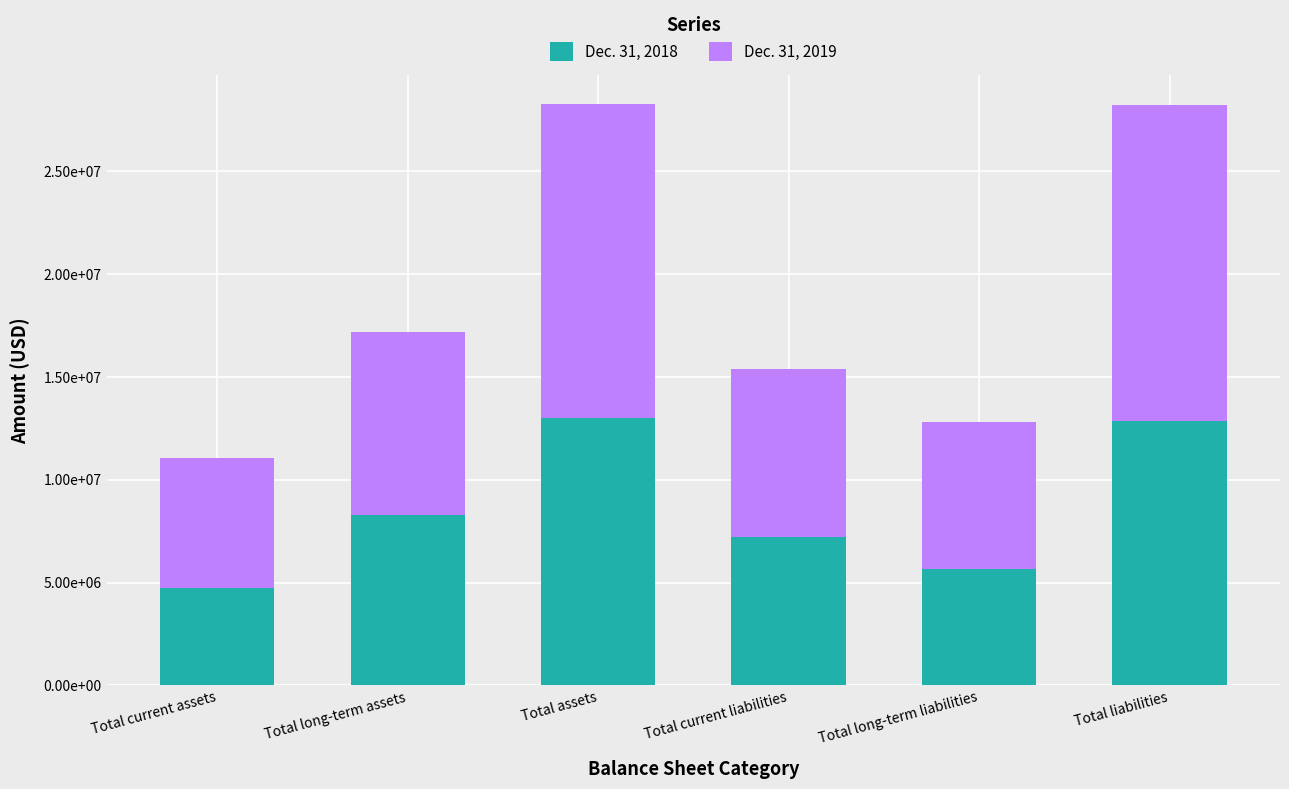

What is the label of the 1st bar from the left?

Total current assets